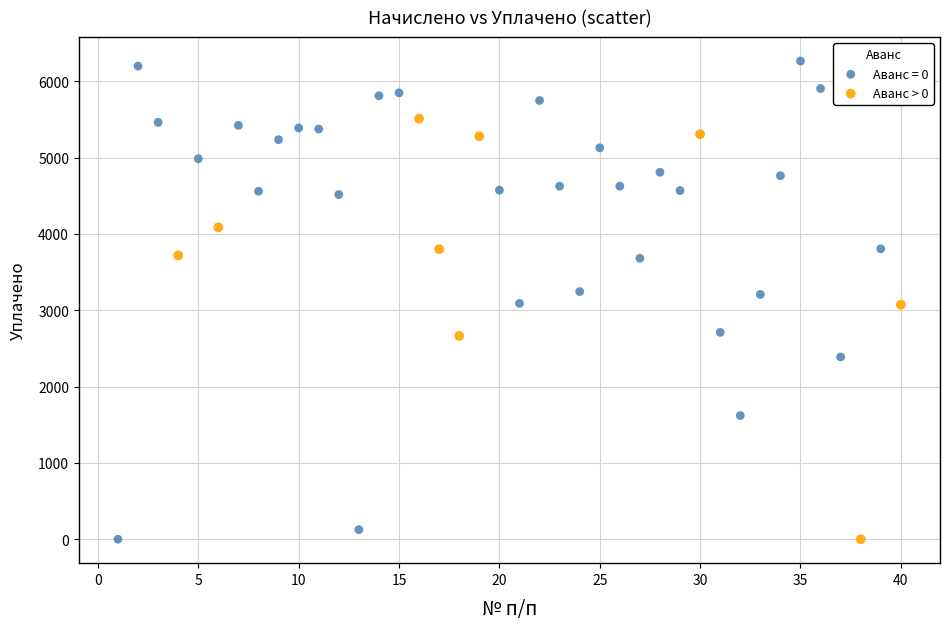

Which series has the widest spread of Y values?

Аванс = 0